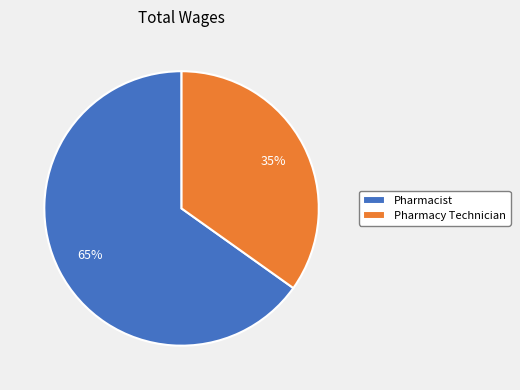

Does any single category account for the majority?

Yes